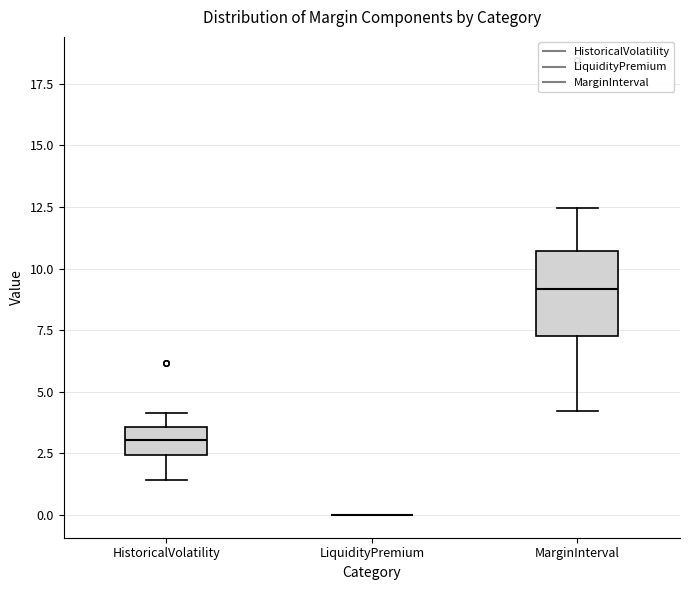

Reading left to right, transcribe this box plot: for each box, give where its median line is, the range the box spans, and where its two whiskers end, as read against the y-axis. The values are not printed on the chart, so give them approximately, as read against the axis.

HistoricalVolatility: median 3.0, box 2.5 to 3.5, whiskers 1.5 to 4.0
LiquidityPremium: box collapsed to a line at 0.0, whiskers 0.0 to 0.0
MarginInterval: median 9.0, box 7.0 to 10.5, whiskers 4.0 to 12.5